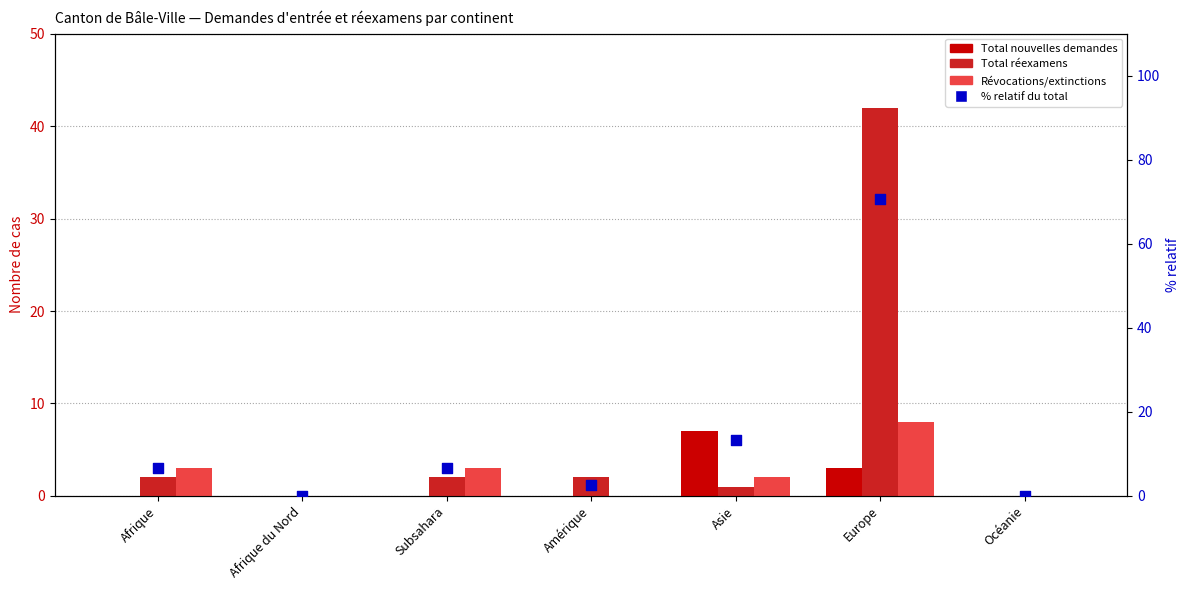

At which category is the sum across all series the highest?

Europe